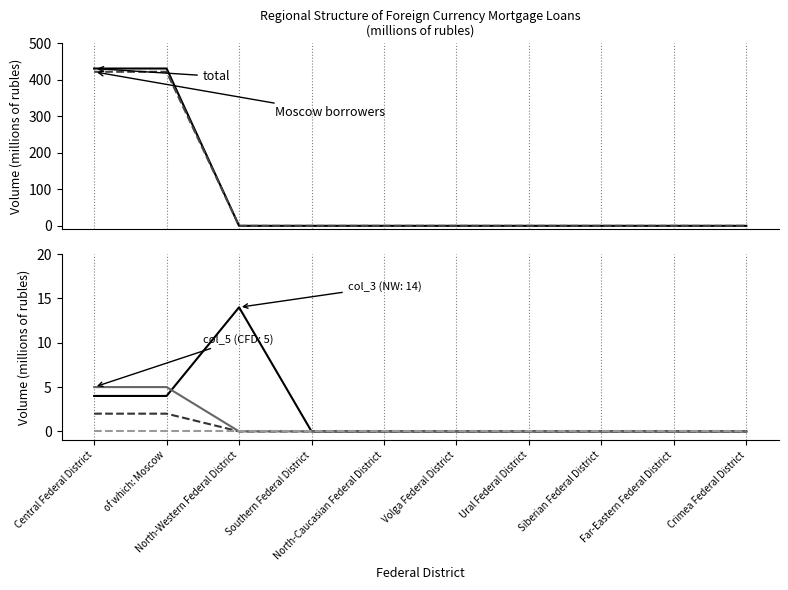

True or false: col_3 series has more than 0 points higher than both neighbors.

True